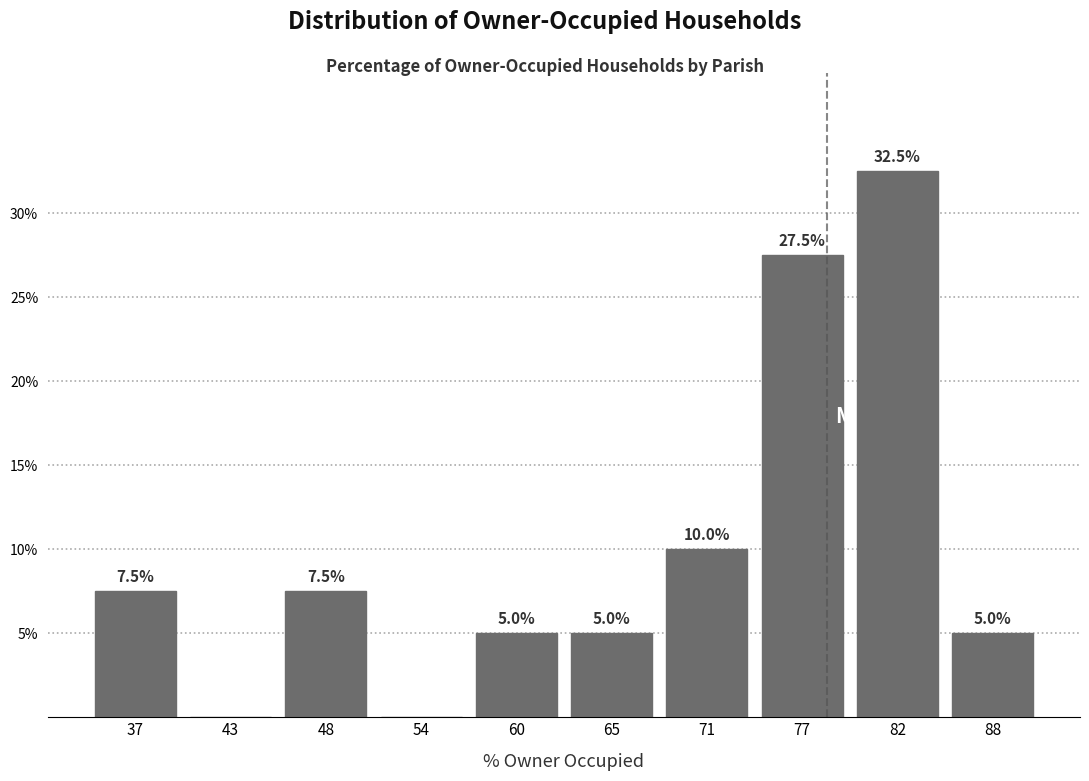

Reading right to left, extract all data points from this chart.

88=5.0	82=32.5	77=27.5	71=10.0	65=5.0	60=5.0	54=0.0	48=7.5	43=0.0	37=7.5